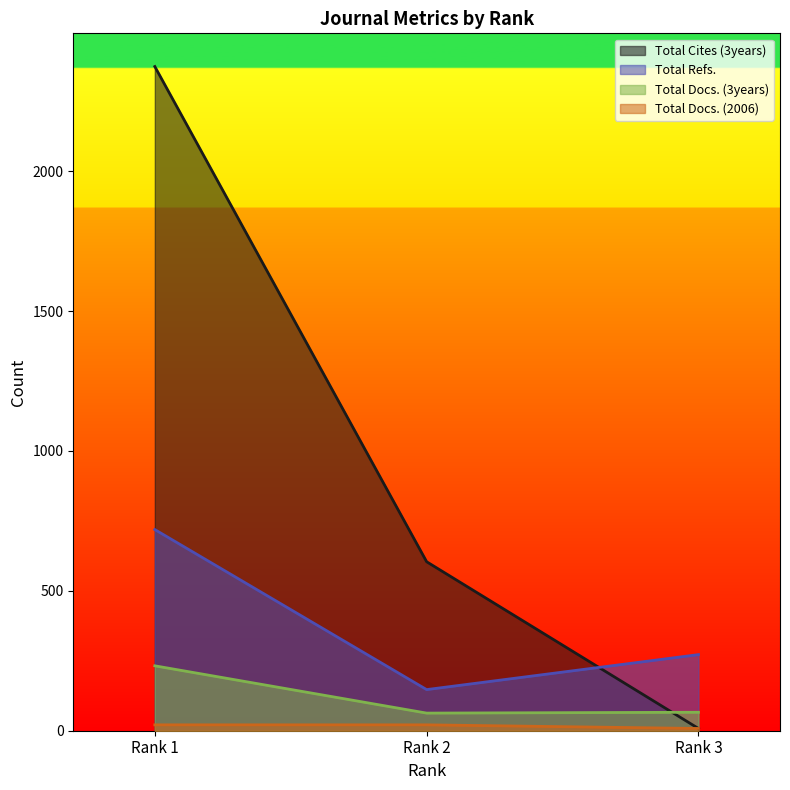

What is the value of the Total Docs. (3years) point at the 3rd from the left?

66